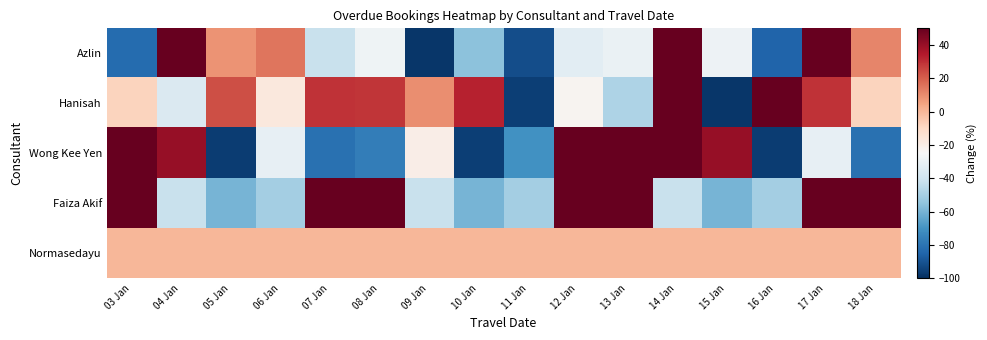

Which series has the widest spread of values?

Azlin